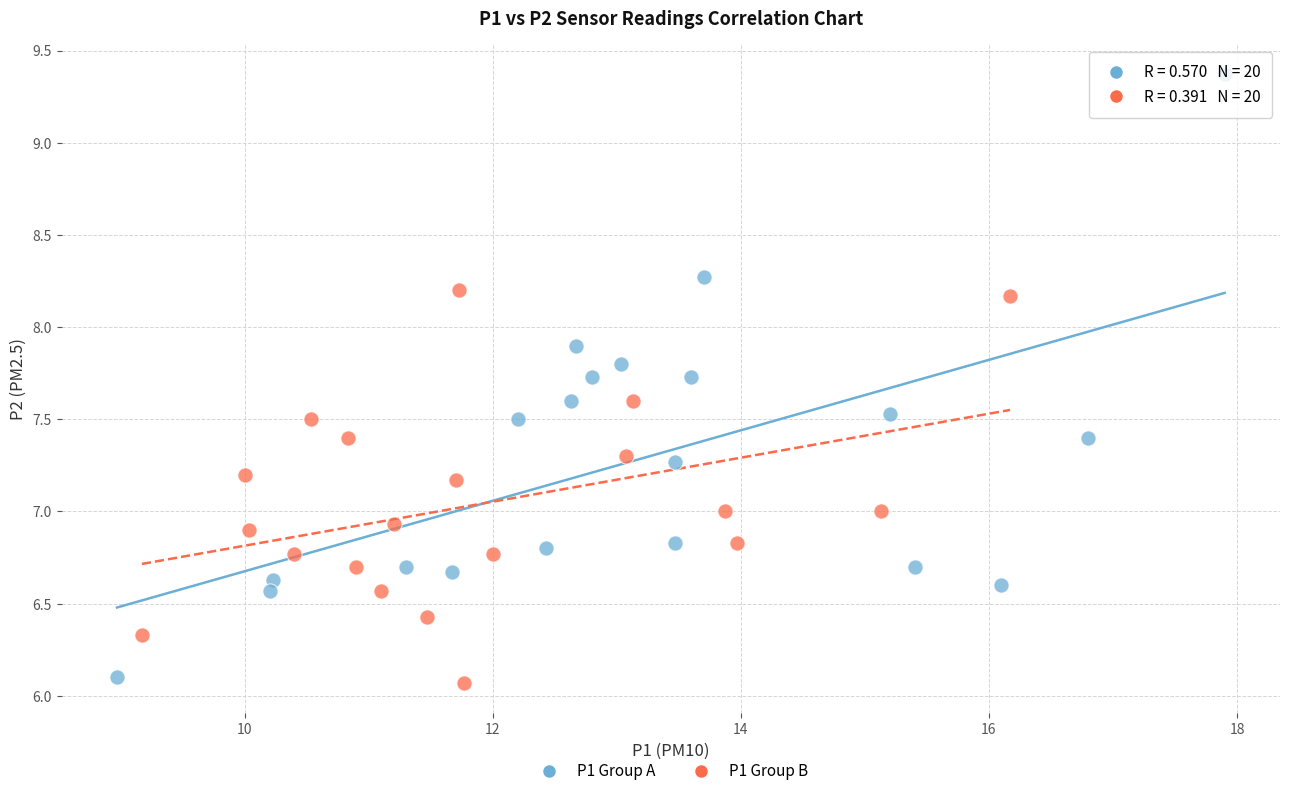

Which series reaches the maximum Y coordinate?

P1 Group A